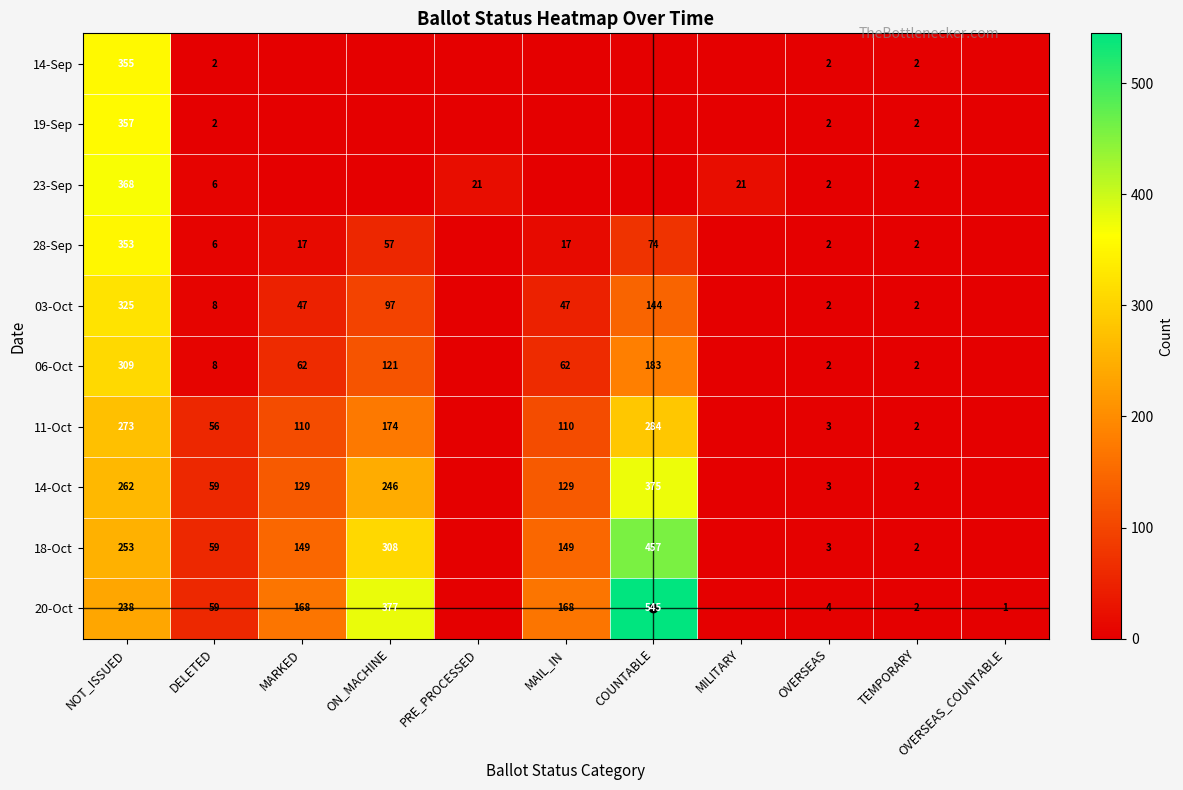

True or false: 18-Oct has a value of 2 at TEMPORARY.

True